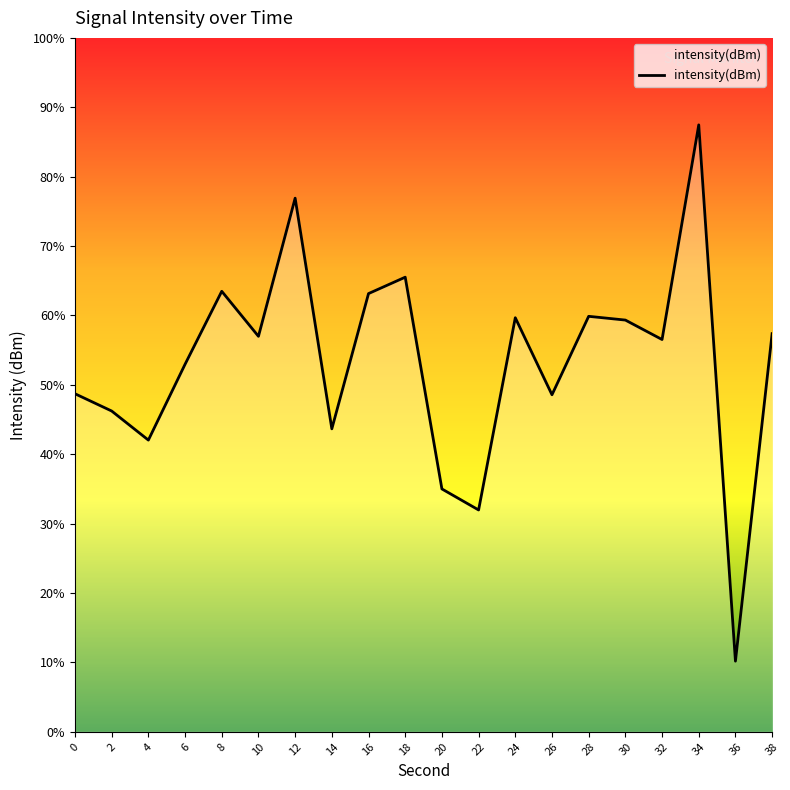

At which label does the data first exceed -131?

8